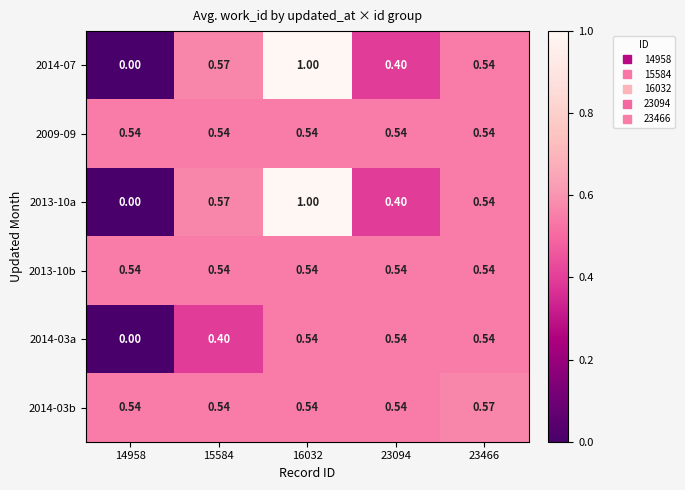

Is the value of 2014-03a at 14958 greater than the value of 2014-07 at 16032?

No